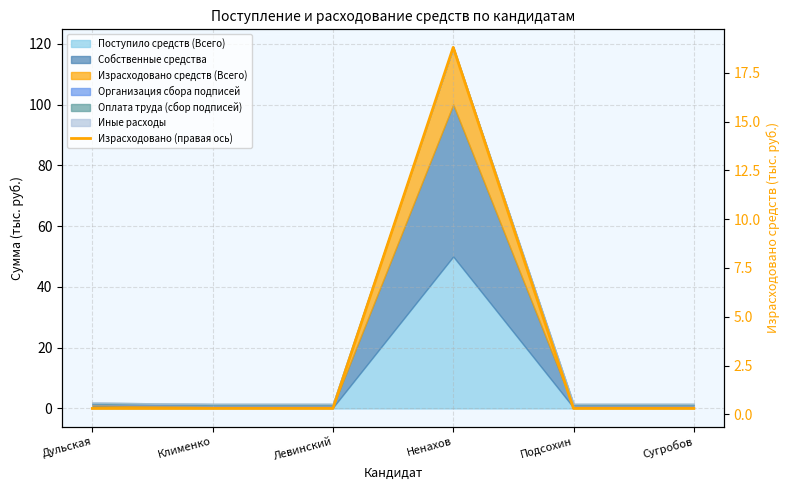

Does the chart display data point markers on the line(s)?

No